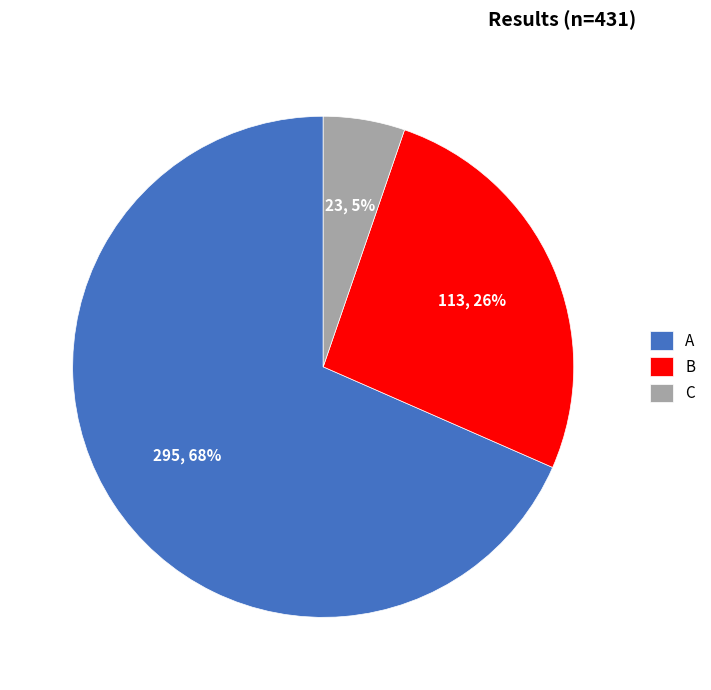

Does A represent more than half of the total?

Yes